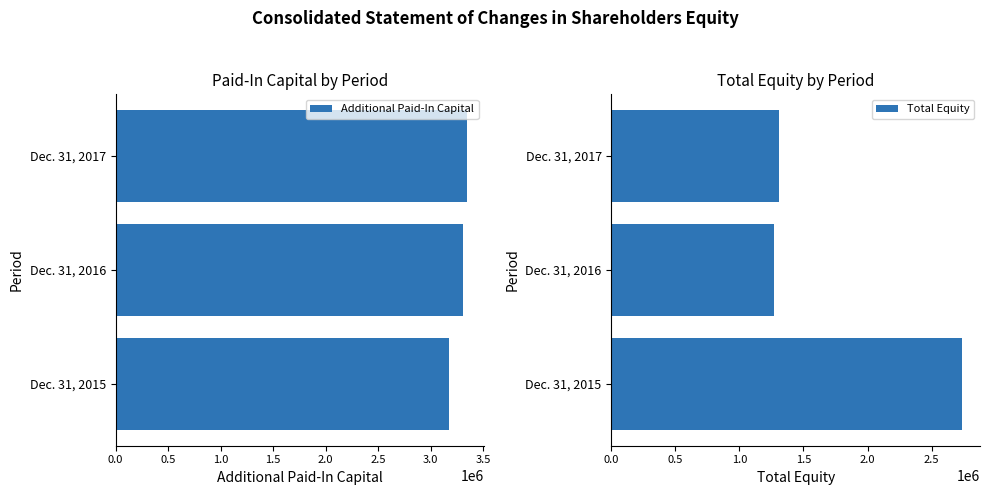

The value of Additional Paid-In Capital at Dec. 31, 2015 is 3178409. True or false?

True